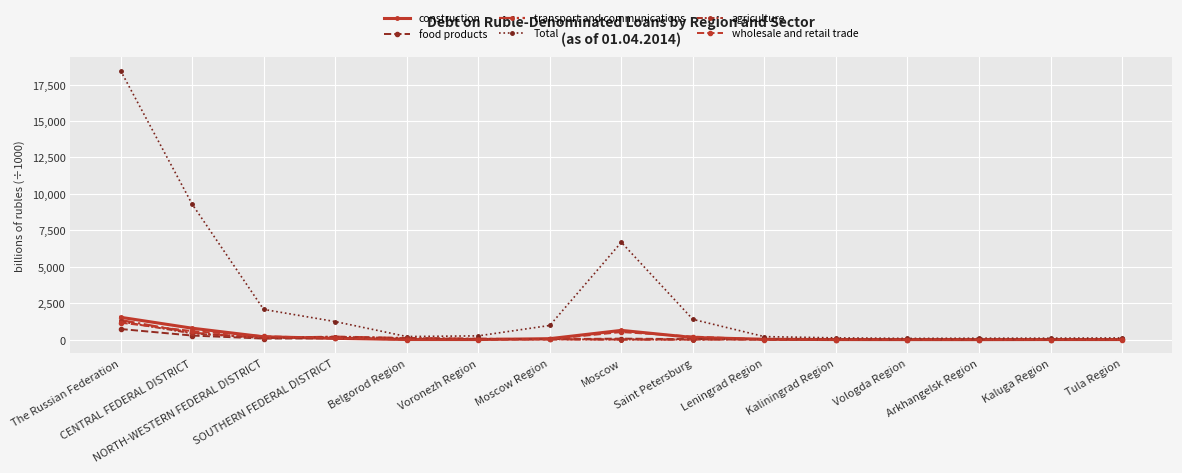

At The Russian Federation, list the series in order from smallest to largest.

food products, wholesale and retail trade, agriculture, transport and communications, construction, Total